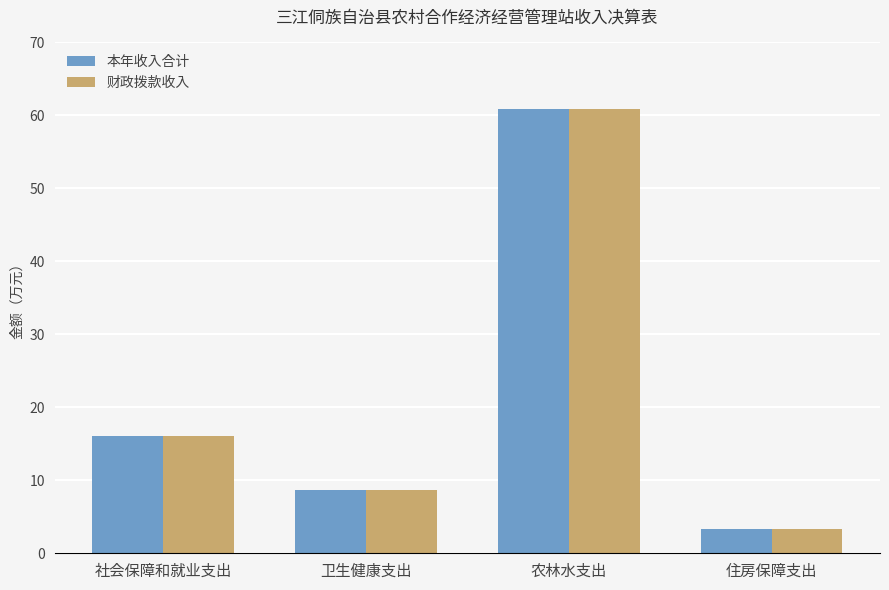

What is the label of the 3rd bar from the left?

农林水支出